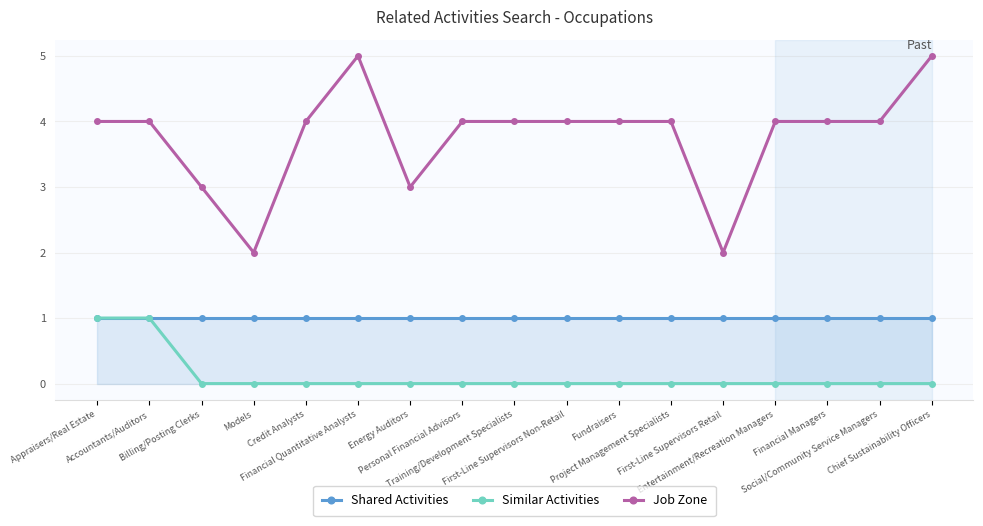

What is the difference between the highest and lowest values at Appraisers/Real Estate?

3